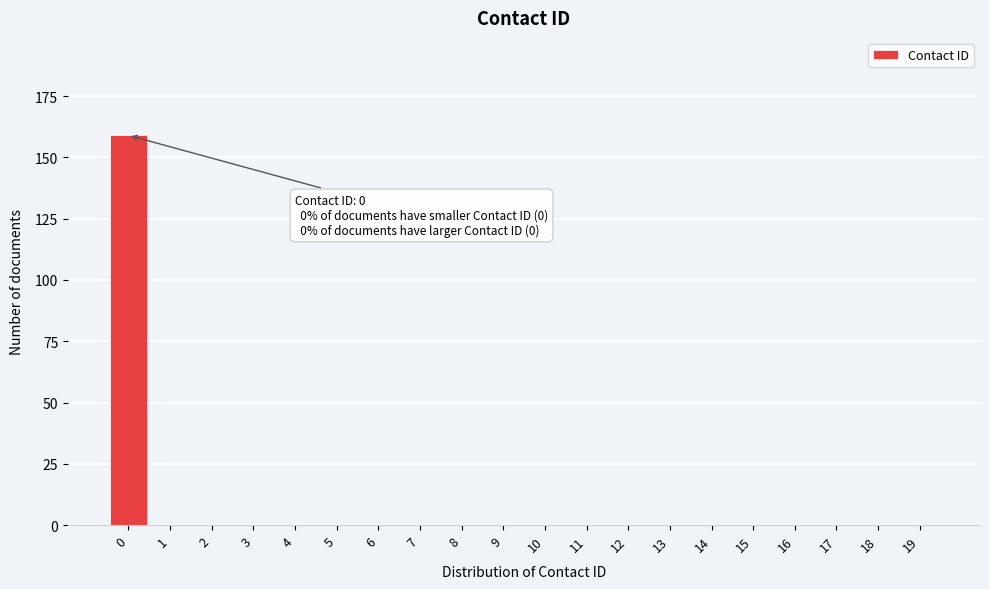

Reading left to right, transcribe all the data shown in this chart.

0=159	1=0	2=0	3=0	4=0	5=0	6=0	7=0	8=0	9=0	10=0	11=0	12=0	13=0	14=0	15=0	16=0	17=0	18=0	19=0